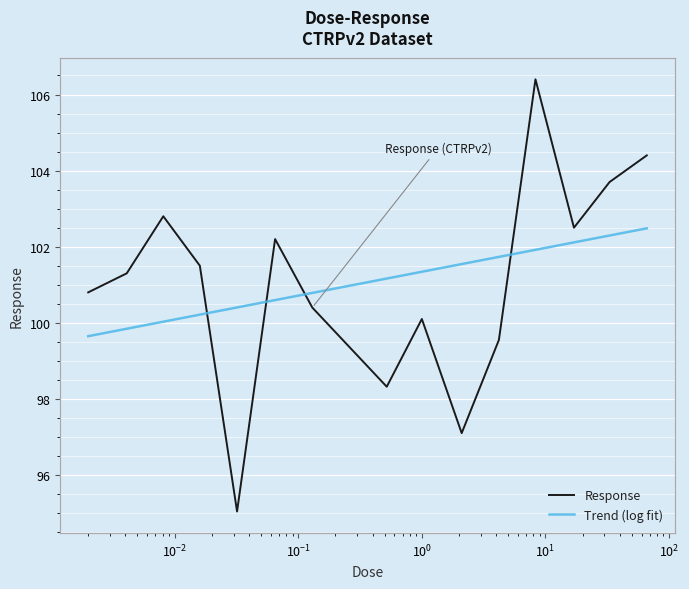

Where is the first local minimum?

0.032